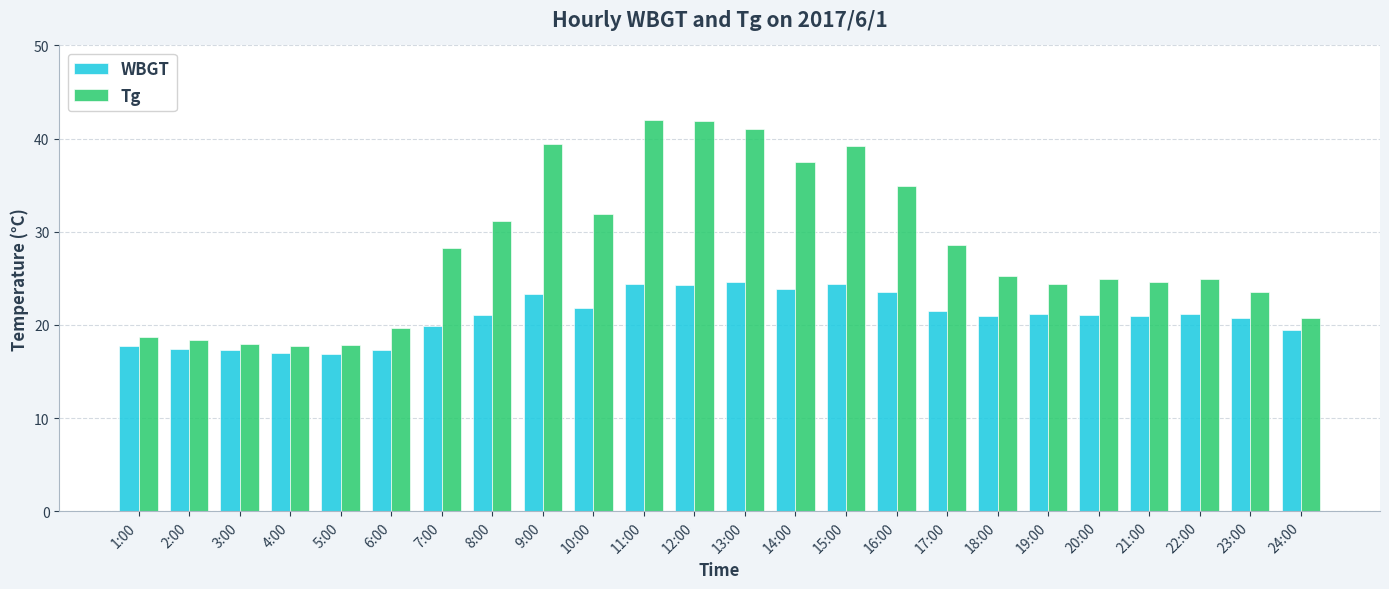

The value of WBGT at 12:00 is 7.9. True or false?

False